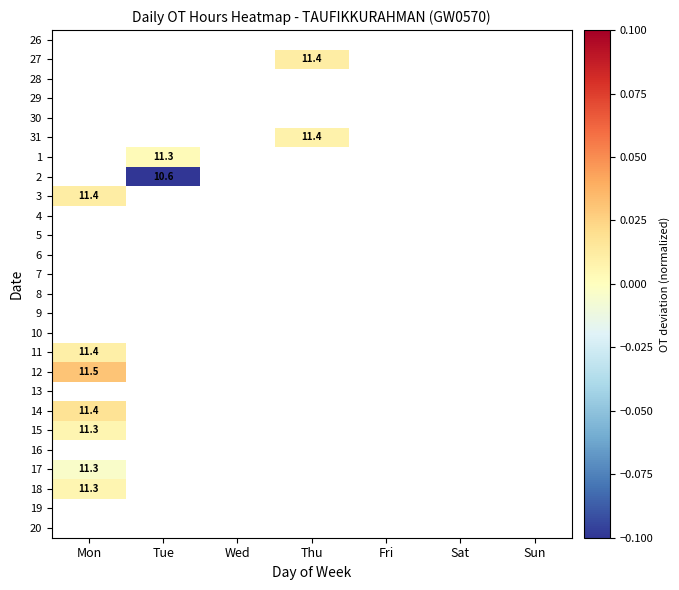

Where is 12 nearest to the value 0?

Mon